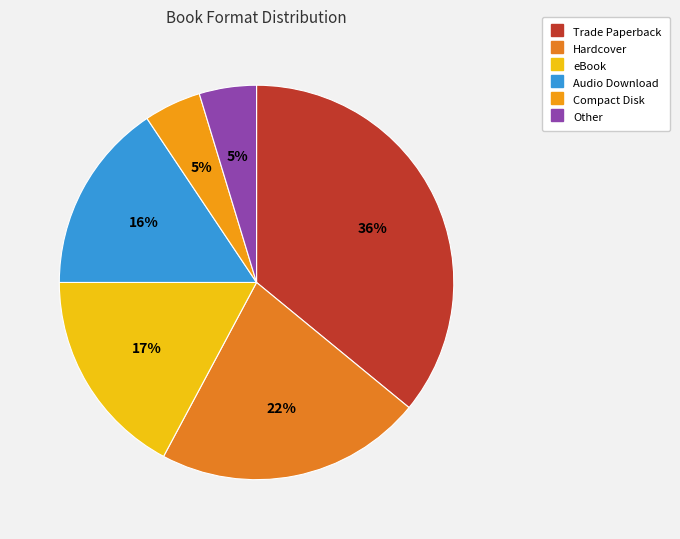

True or false: Trade Paperback accounts for 25% of the total.

False